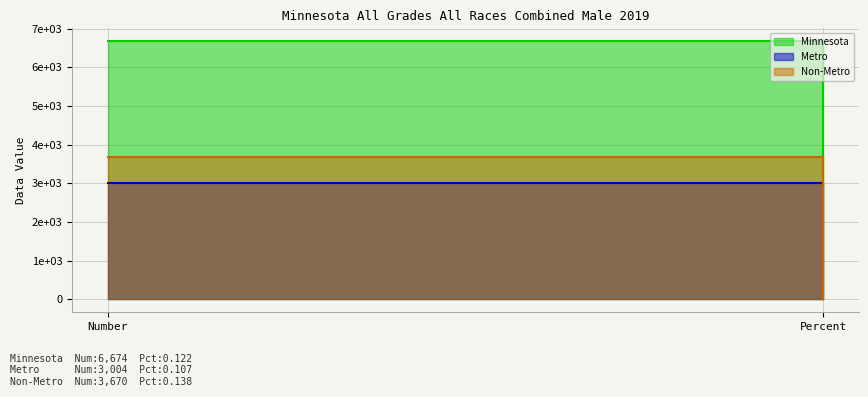

Reading right to left, list all the values displayed in this chart.

Minnesota: 0.1	6674.0
Metro: 0.1	3004.0
Non-Metro: 0.1	3670.0